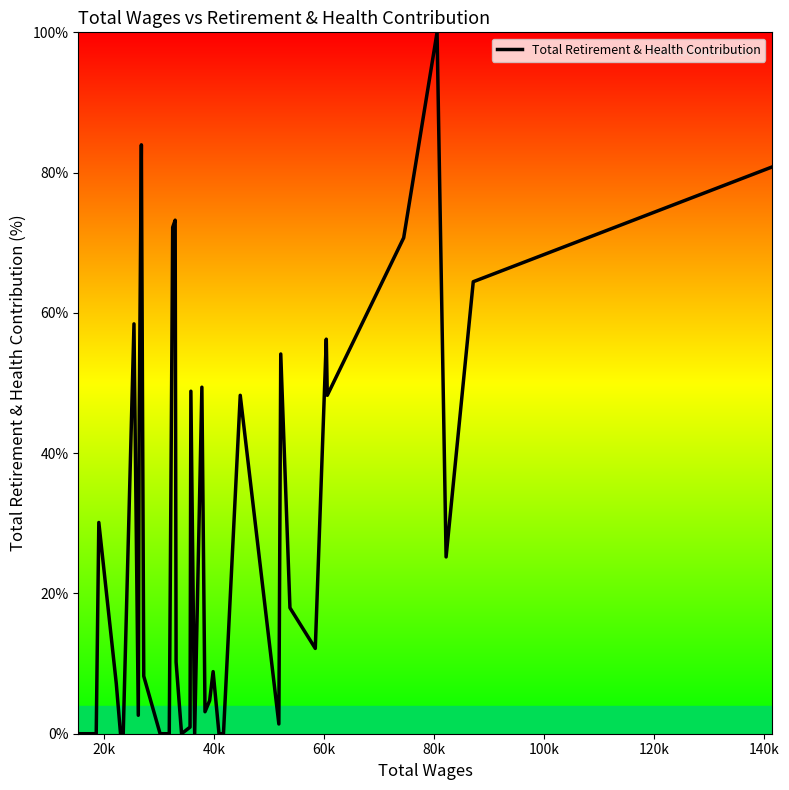

What is the difference between the maximum and minimum values?

100.0